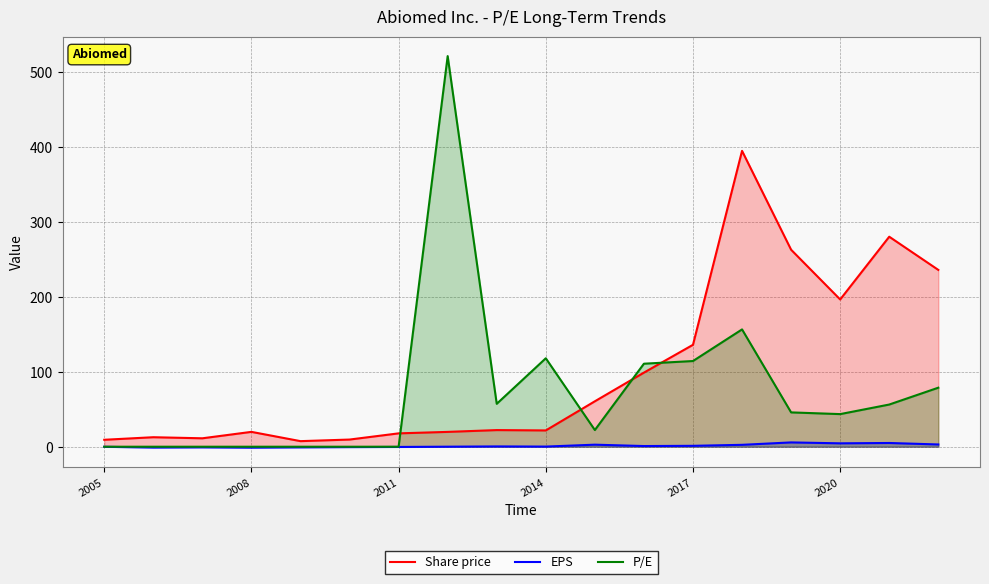

True or false: P/E and Share price intersect in this chart.

True